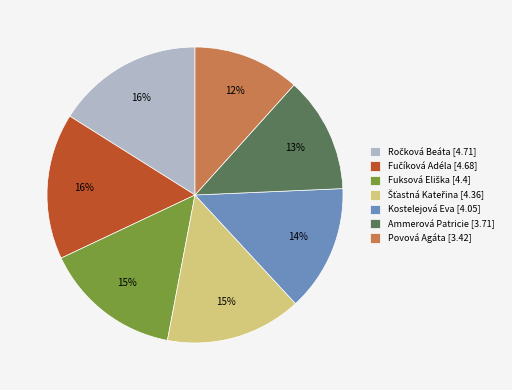

Is there a majority slice in this chart?

No